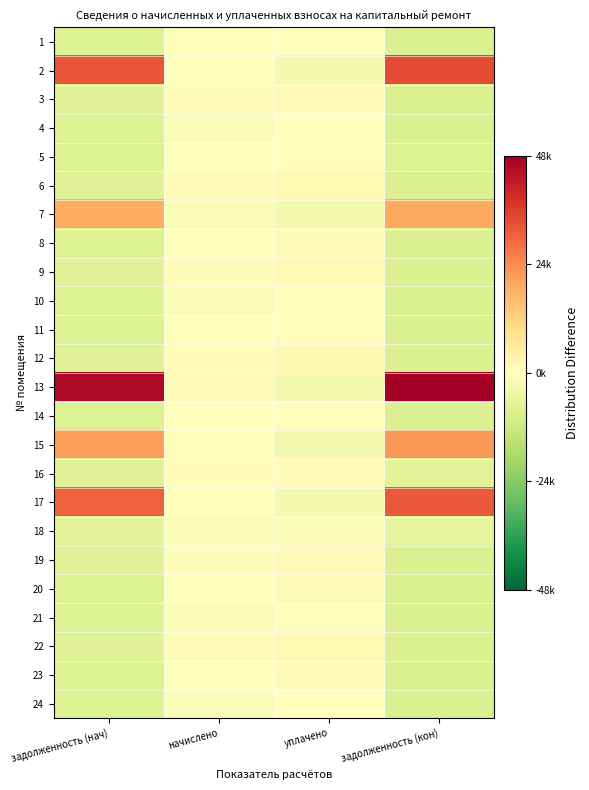

At how many categories does at least one series exceed 0?

4